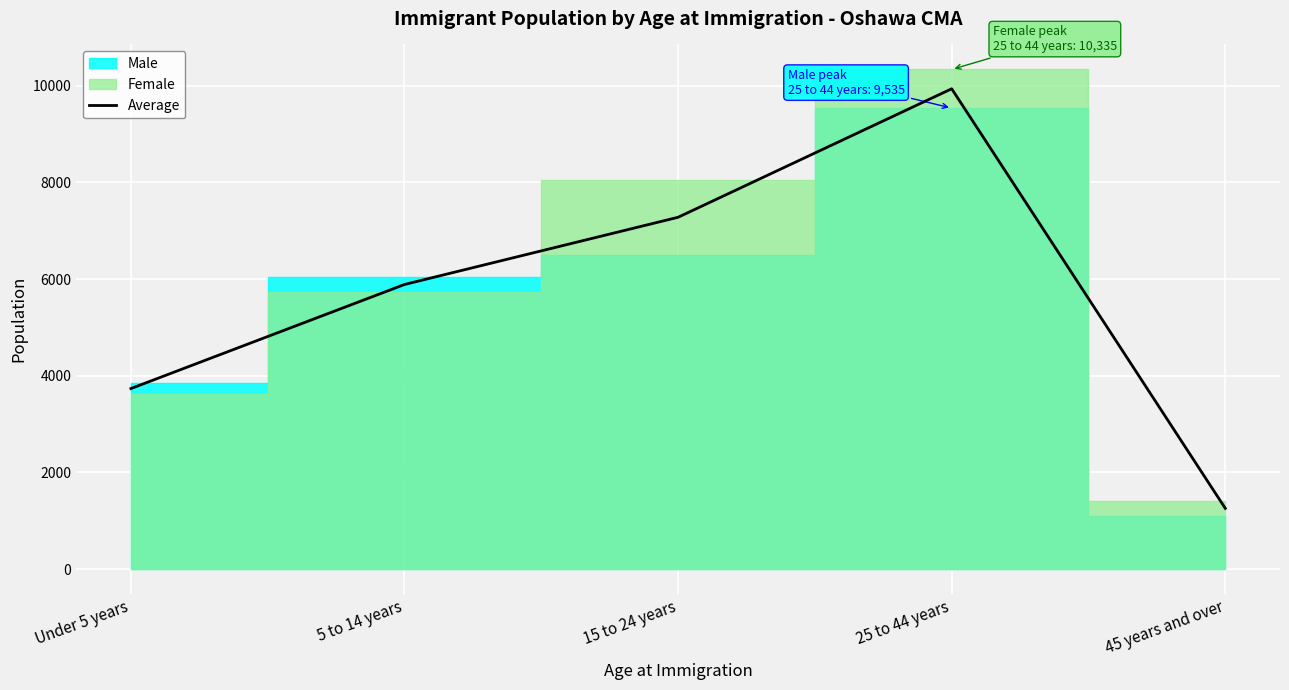

At which category does the chart reach its peak across all series?

25 to 44 years